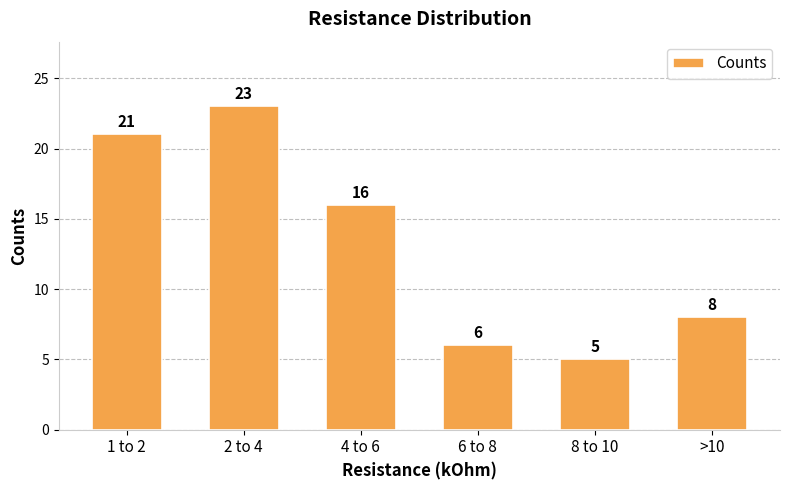

What is the value of the 4th bar from the left?

6